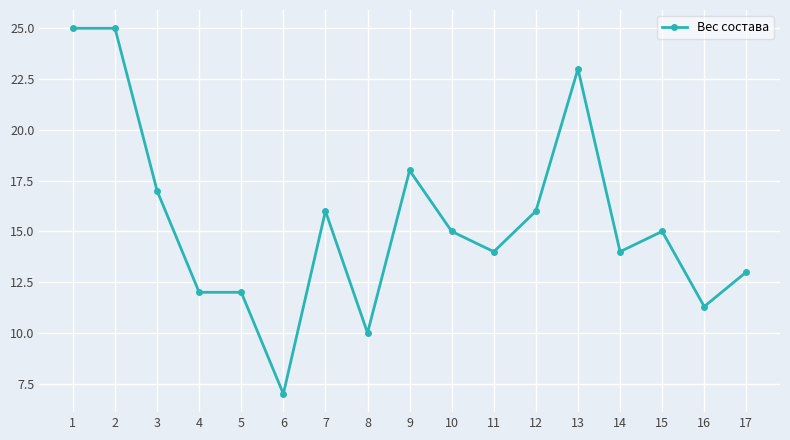

True or false: there are more than 1 points higher than both neighbors.

True